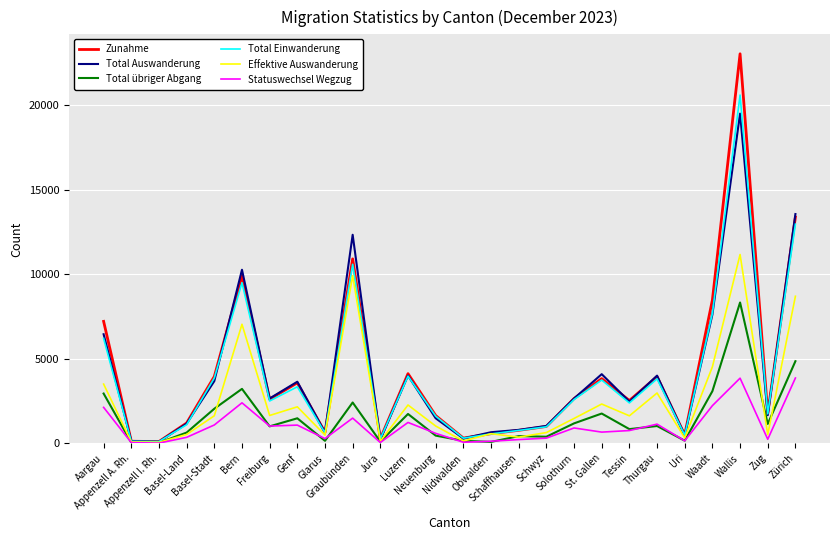

Read the Zunahme value at Neuenburg, to the nearest 50.

1650